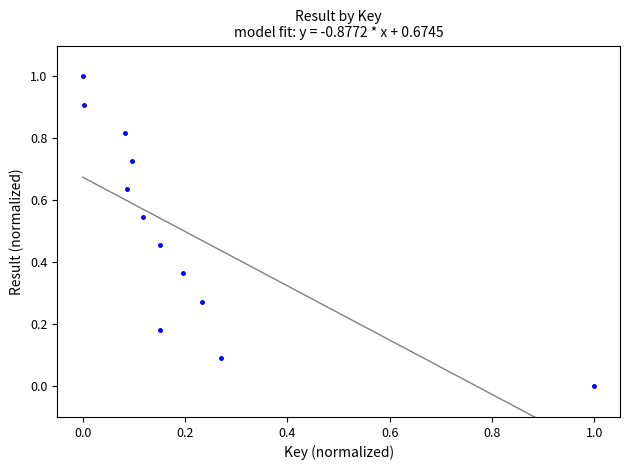

What is the range of X values (max minus min)?

1.0